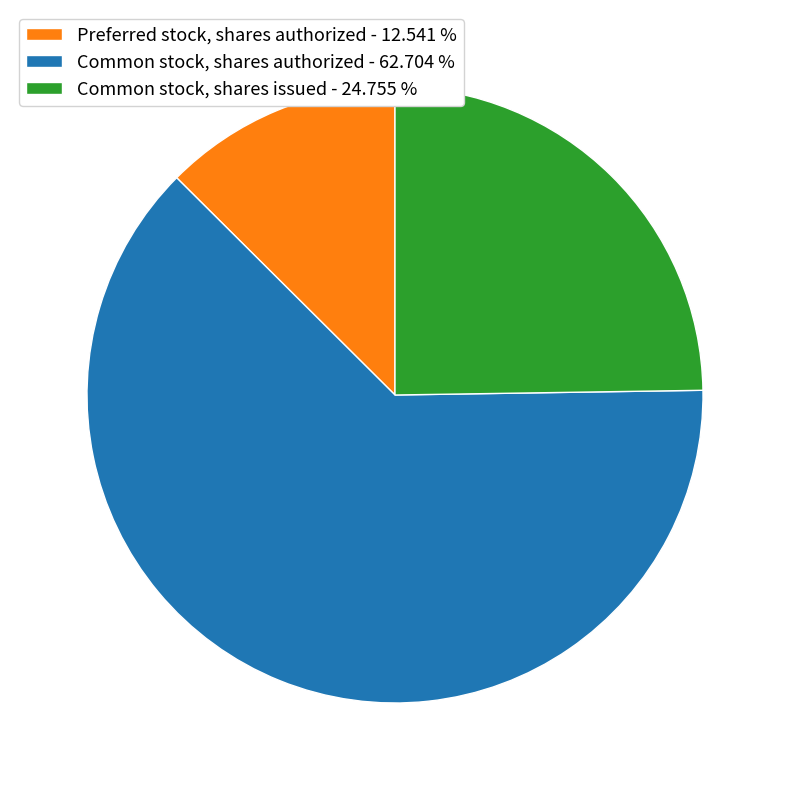

Count the number of slices in the pie.

3